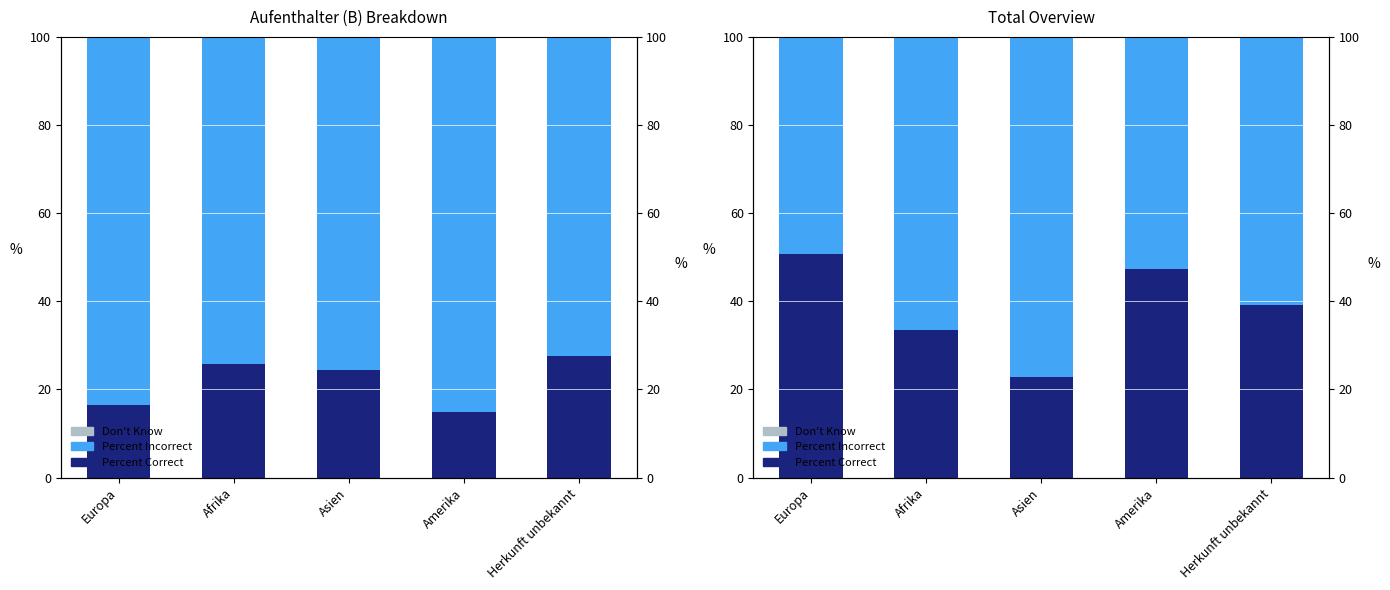

At how many categories does at least one series exceed 23?

5